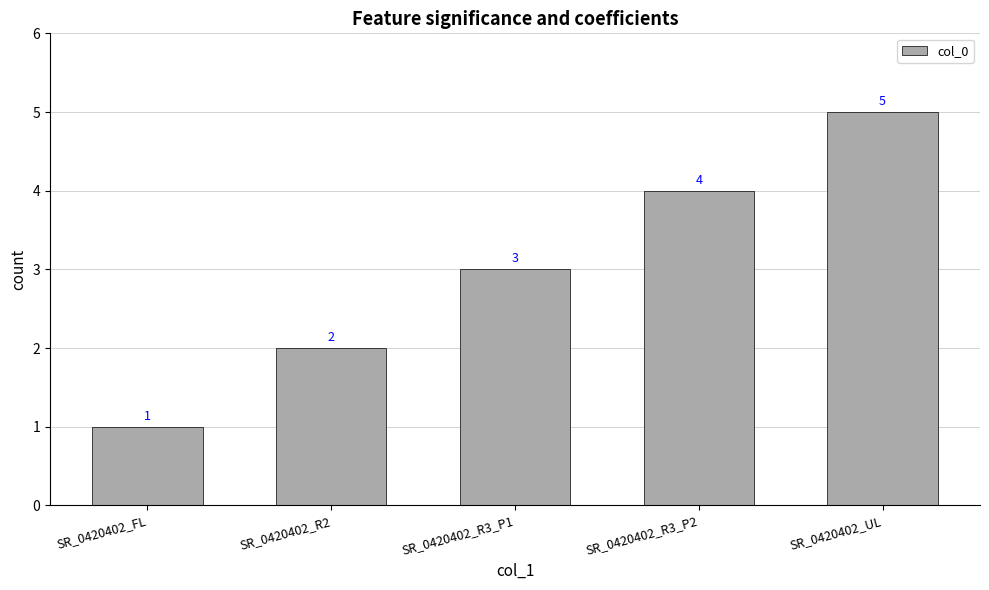

What is the average value?

3